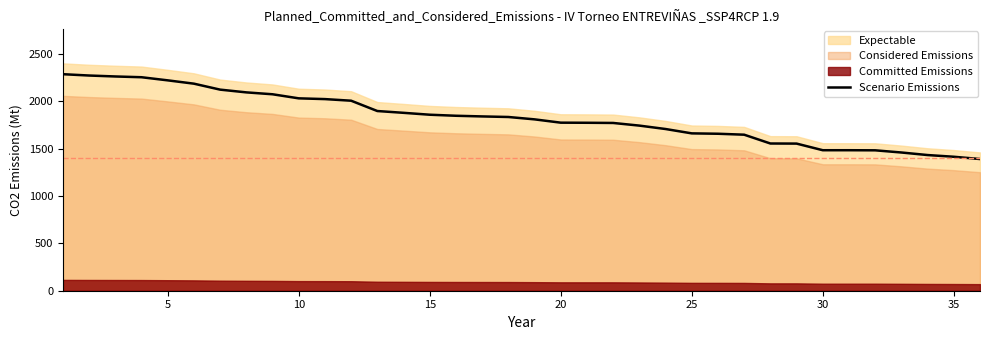

What is the minimum value for Scenario Emissions?

1391